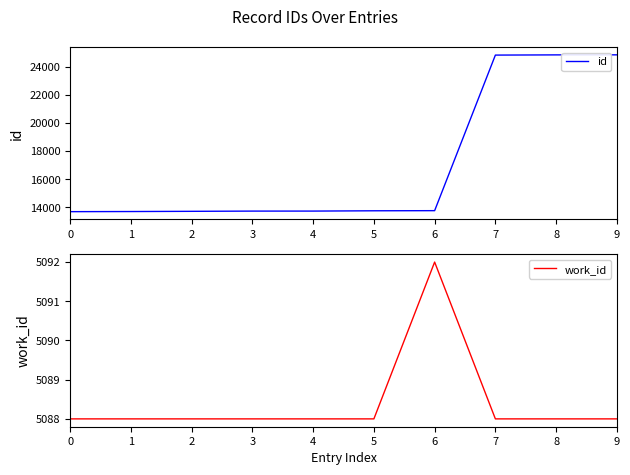

What is the total value across all series at 6?

18854